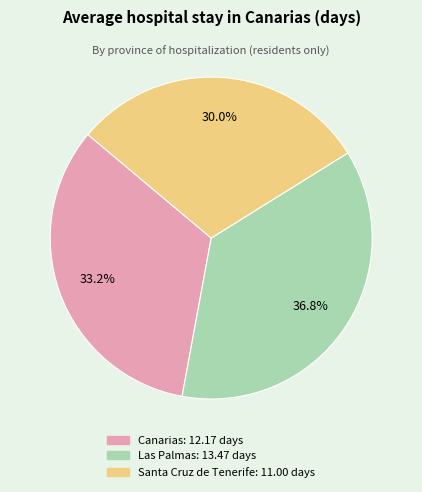

How many segments does this pie chart have?

3